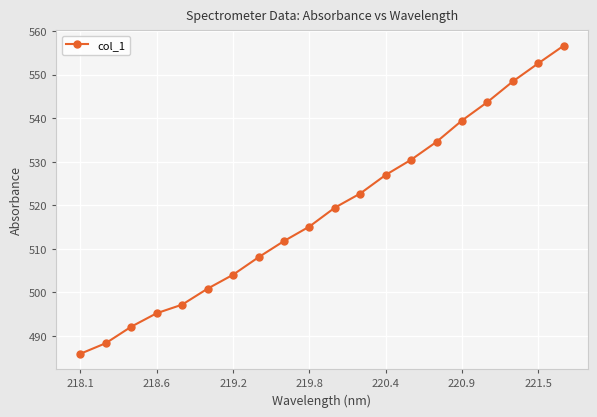

How many values are below 519?

10